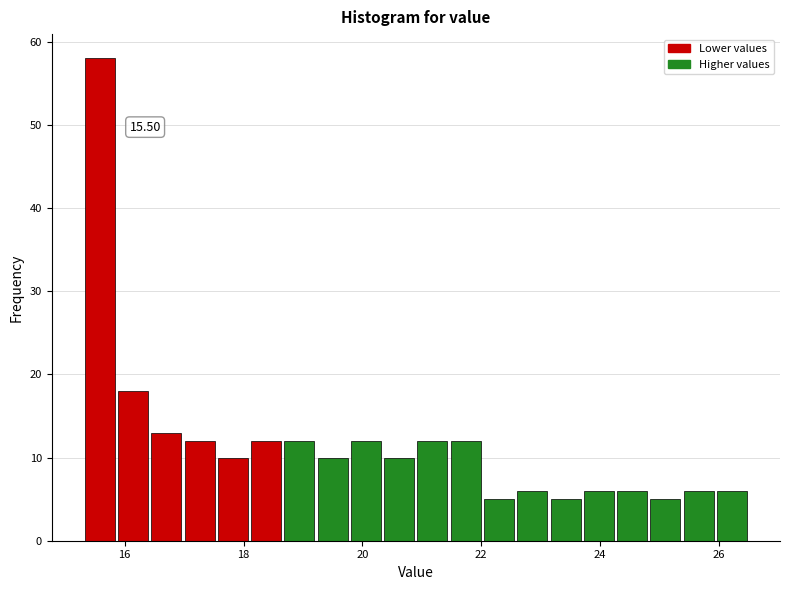

Around what value on the x-axis is the tallest bar? Give the approximate position of its centre, as read against the axis.

15.6